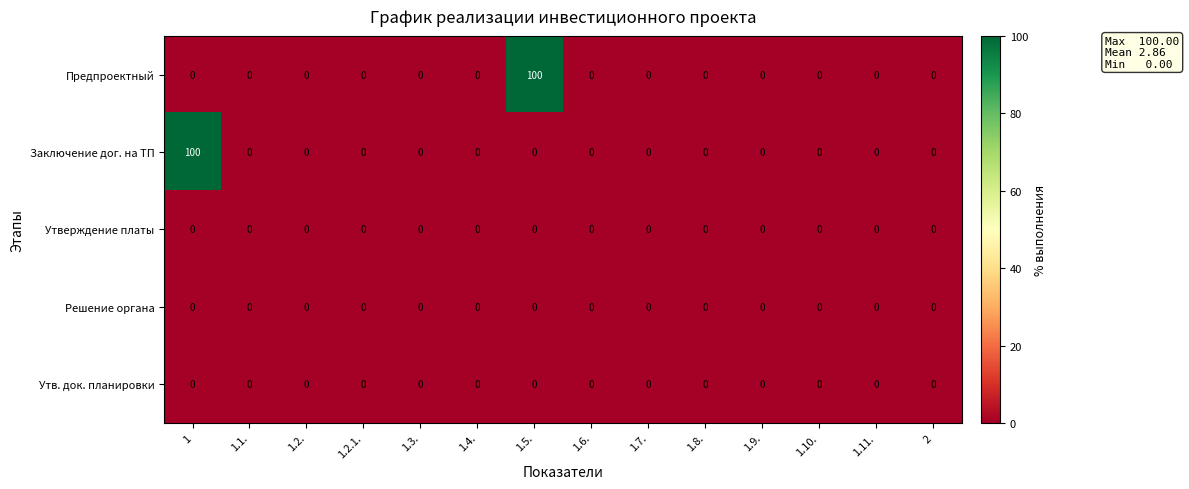

True or false: Утверждение платы has a value of 0 at 1.10..

True